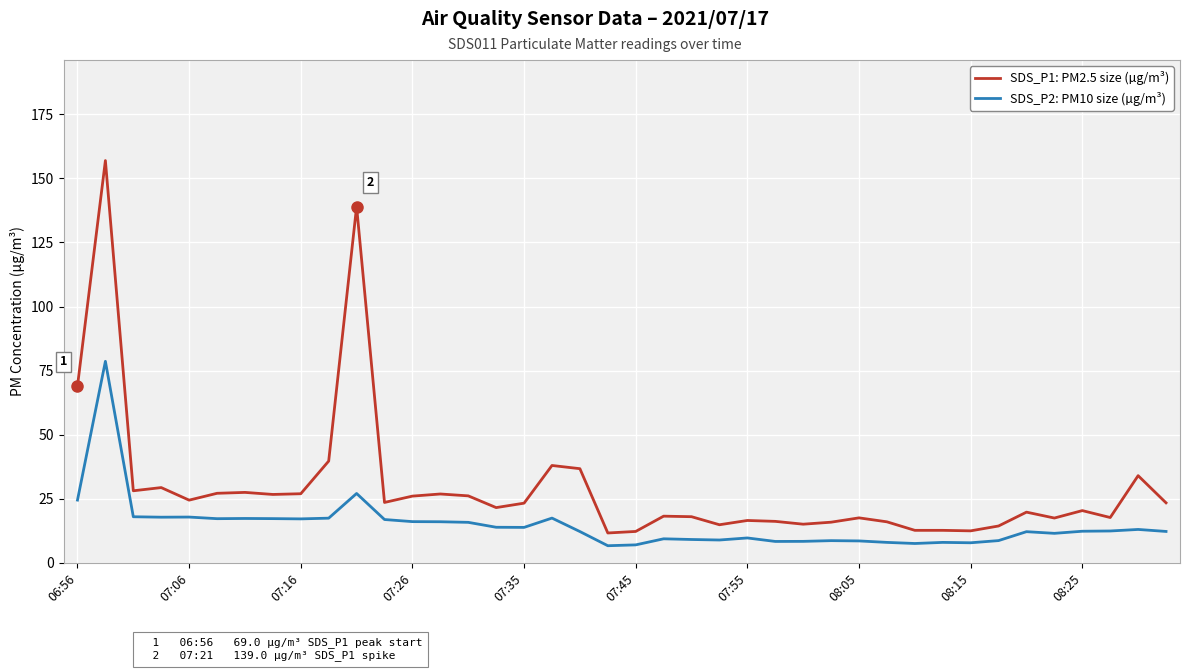

Which series has the widest spread of values?

SDS_P1: PM2.5 size (µg/m³)